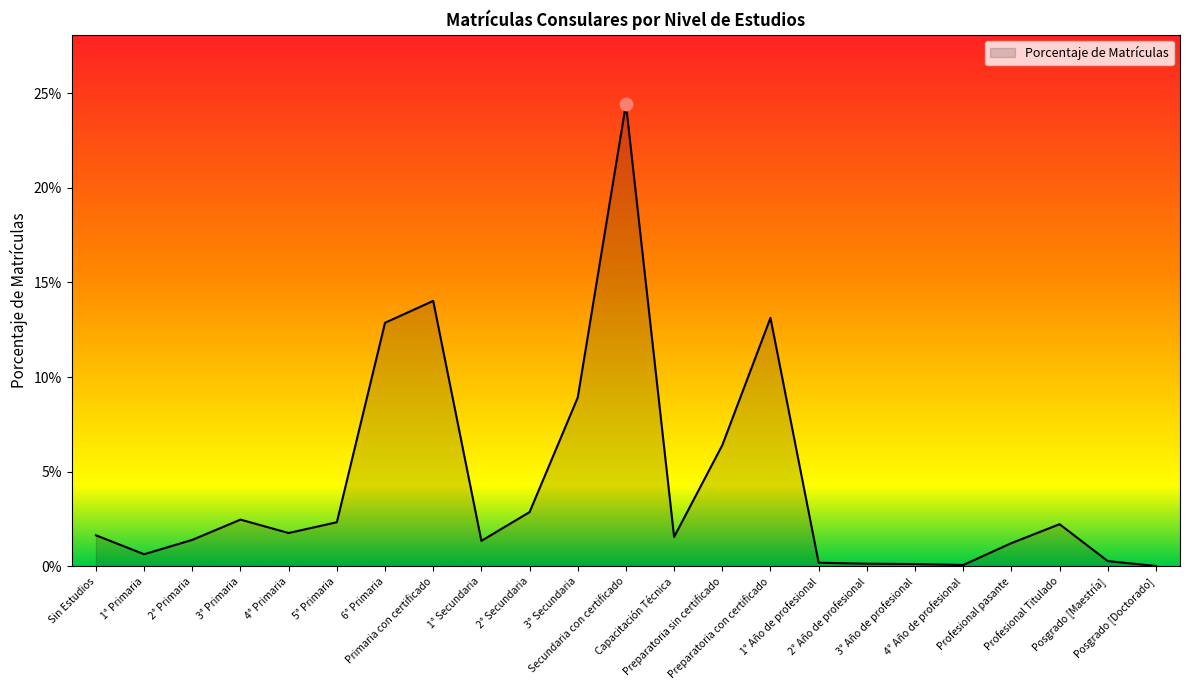

Which has a higher value, Primaria con certificado or Secundaria con certificado?

Secundaria con certificado